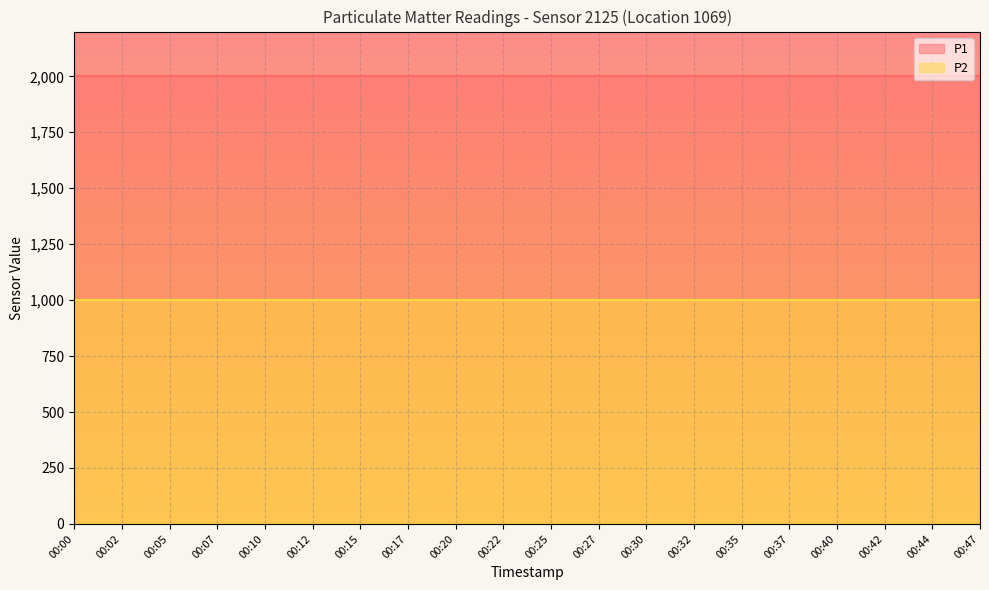

Reading left to right, what are all the values shown in this chart?

P1: 00:00=1999.9	00:02=1999.9	00:05=1999.9	00:07=1999.9	00:10=1999.9	00:12=1999.9	00:15=1999.9	00:17=1999.9	00:20=1999.9	00:22=1999.9	00:25=1999.9	00:27=1999.9	00:30=1999.9	00:32=1999.9	00:35=1999.9	00:37=1999.9	00:40=1999.9	00:42=1999.9	00:44=1999.9	00:47=1999.9
P2: 00:00=999.9	00:02=999.9	00:05=999.9	00:07=999.9	00:10=999.9	00:12=999.9	00:15=999.9	00:17=999.9	00:20=999.9	00:22=999.9	00:25=999.9	00:27=999.9	00:30=999.9	00:32=999.9	00:35=999.9	00:37=999.9	00:40=999.9	00:42=999.9	00:44=999.9	00:47=999.9